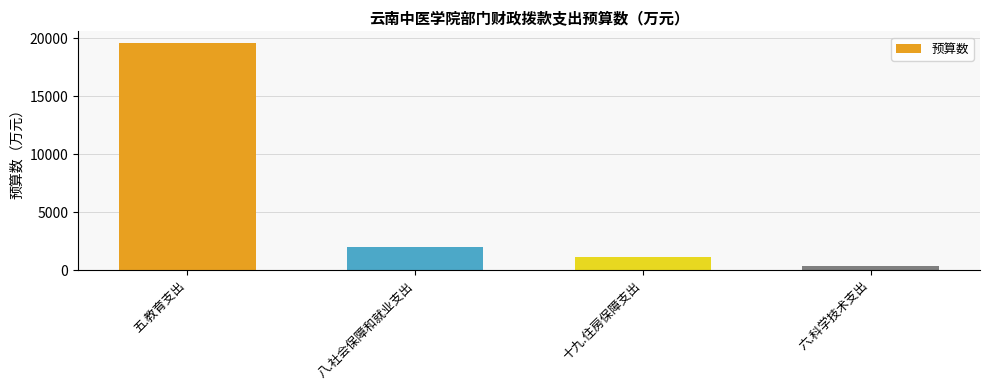

Approximately how many times larger is the value at 五.教育支出 compared to 八.社会保障和就业支出?

9.7